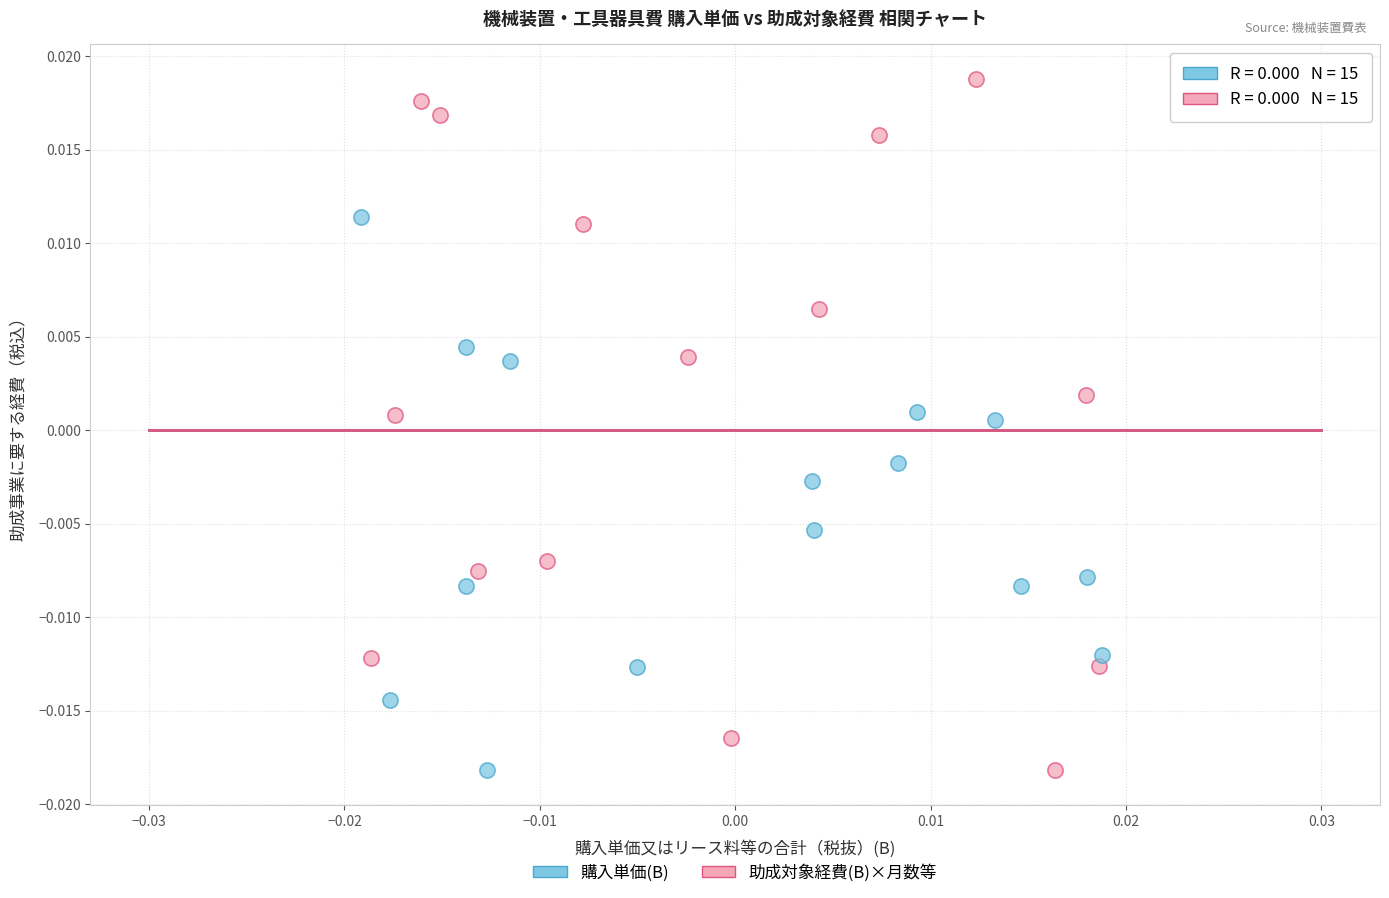

Which series has the largest Y range (max minus min)?

助成対象経費(B)×月数等